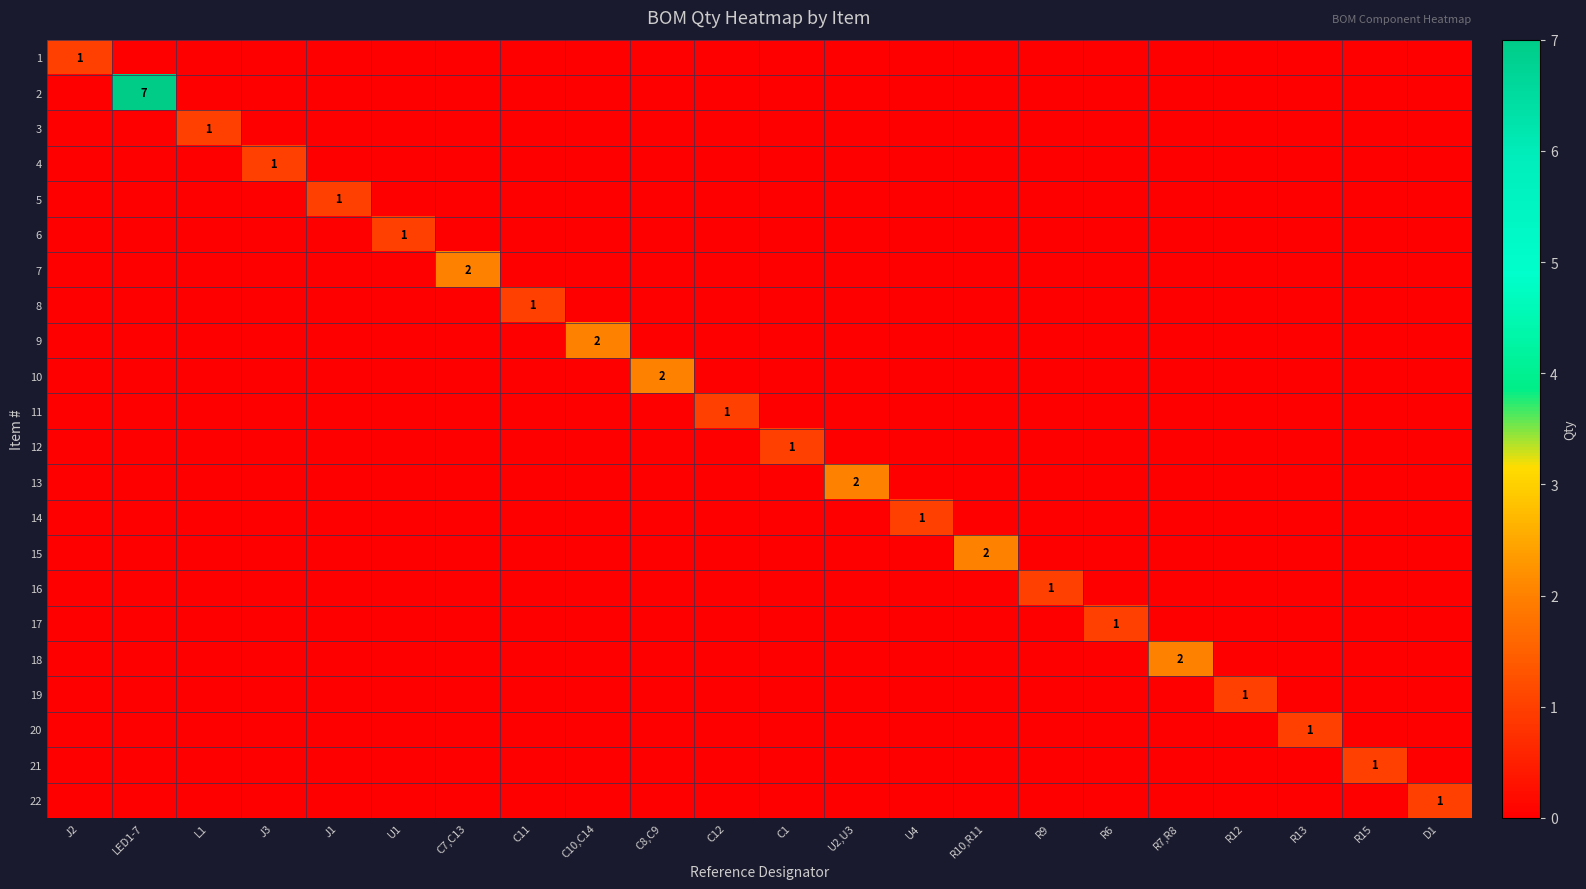

The value of 12 at R6 is 0. True or false?

True